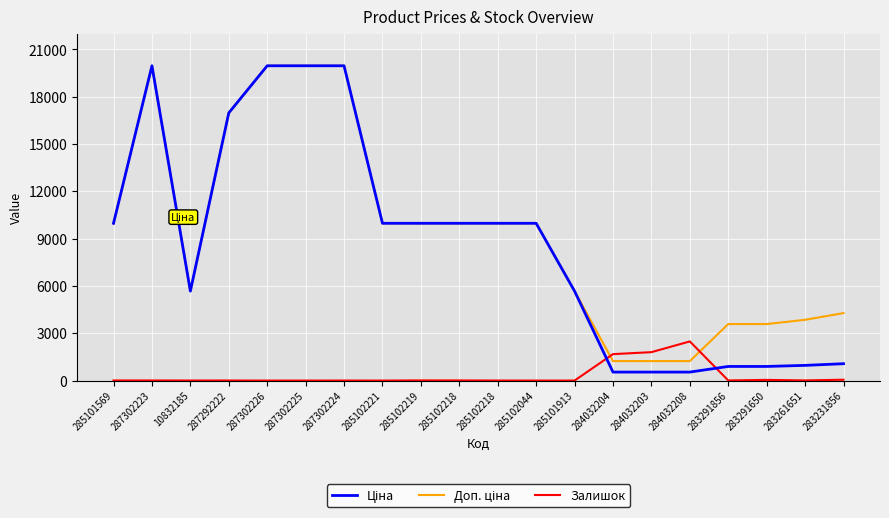

Does the chart have visible grid lines?

Yes